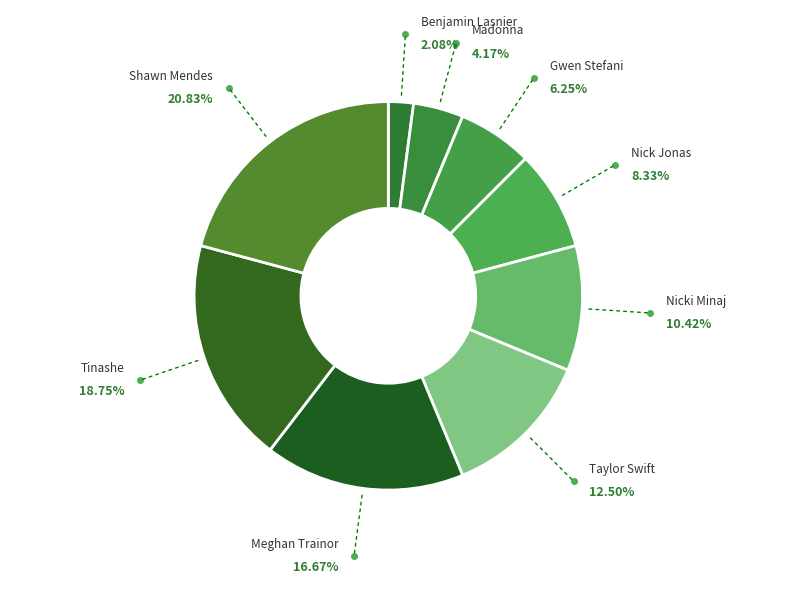

Combined, do Madonna and Tinashe account for over 50%?

No